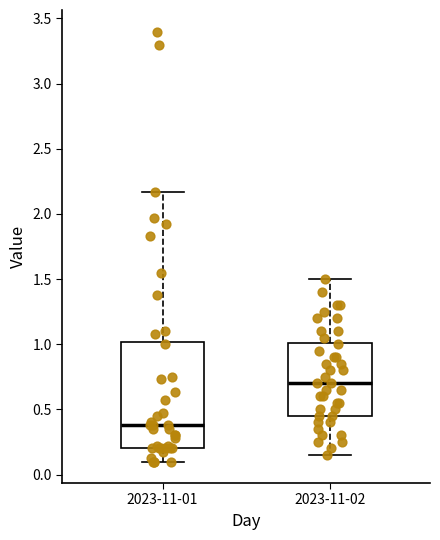

Reading left to right, transcribe this box plot: for each box, give where its median line is, the range the box spans, and where its two whiskers end, as read against the y-axis. The values are not printed on the chart, so give them approximately, as read against the axis.

2023-11-01: median 0.40, box 0.20 to 1.00, whiskers 0.10 to 2.15
2023-11-02: median 0.70, box 0.45 to 1.00, whiskers 0.15 to 1.50